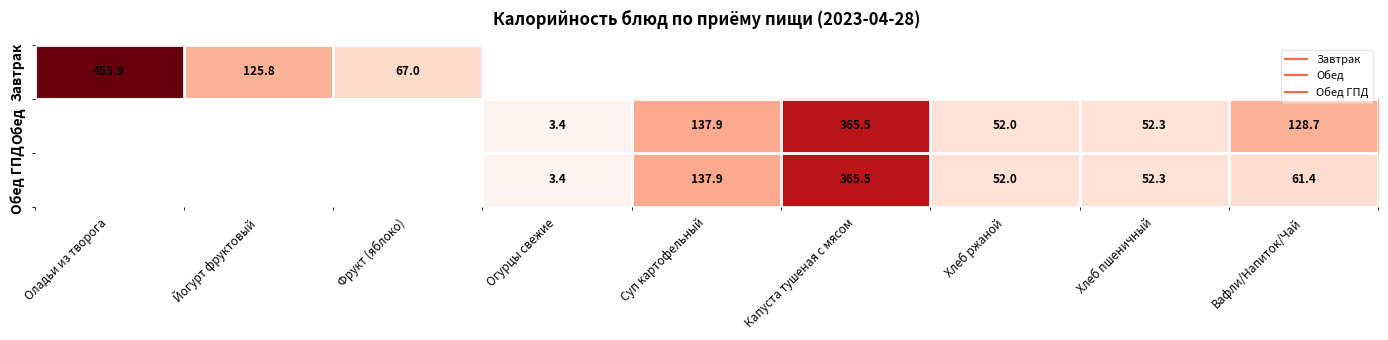

How many categories are shown in the chart?

9